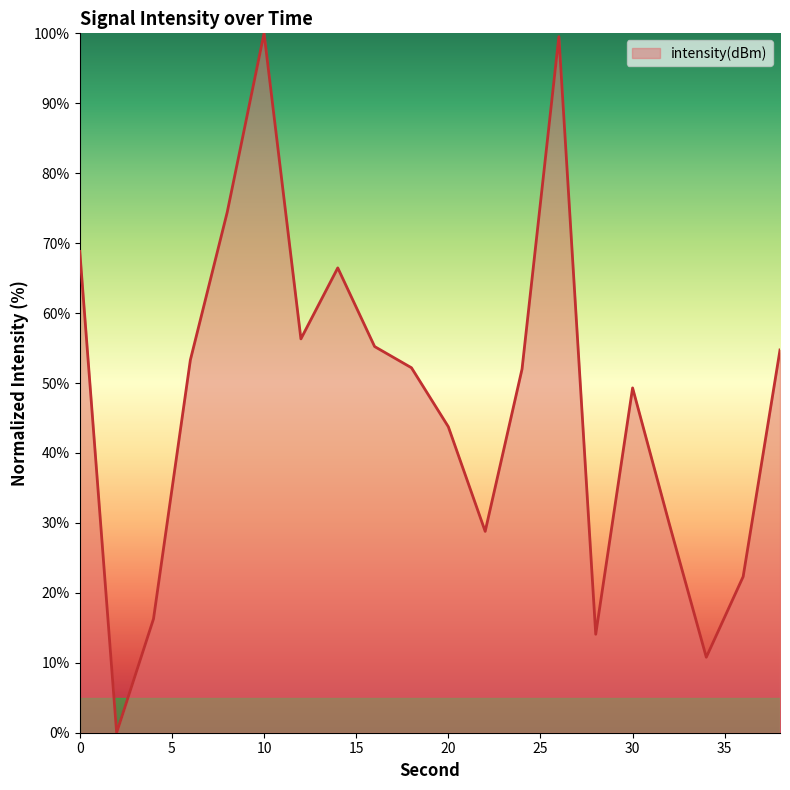

What is the greatest value displayed?

100.0